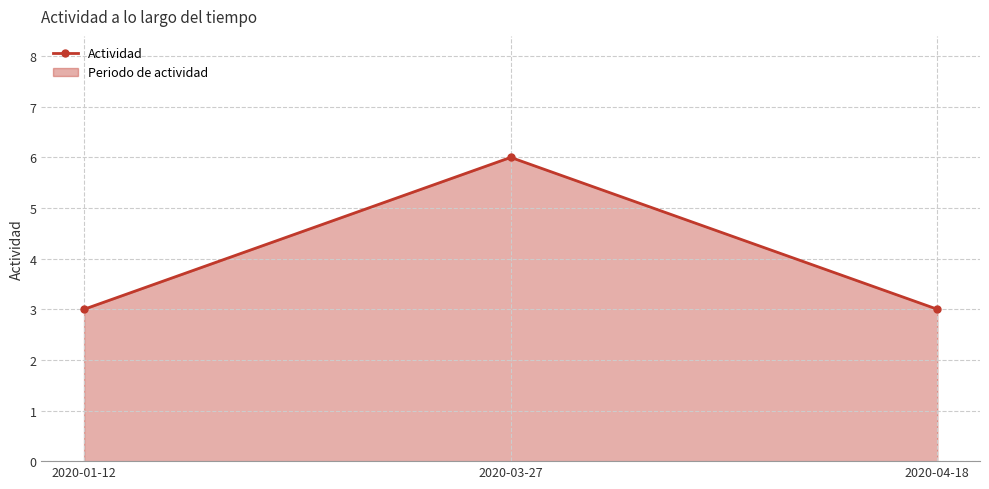

What is the change in value from 2020-03-27 to 2020-04-18?

-3